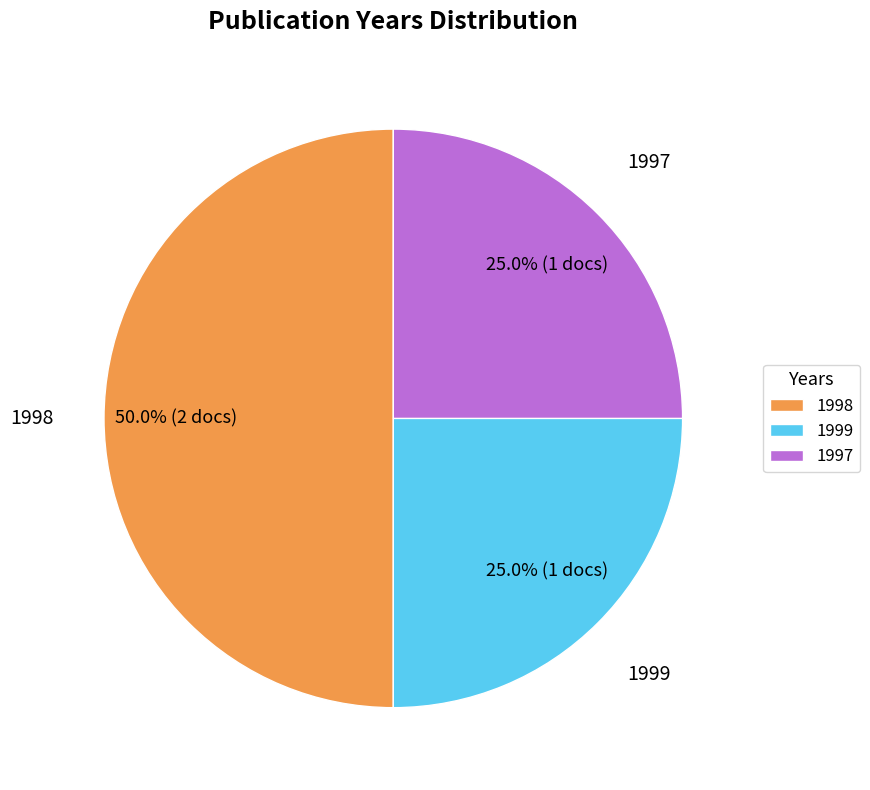

Which has a higher value, 1998 or 1999?

1998